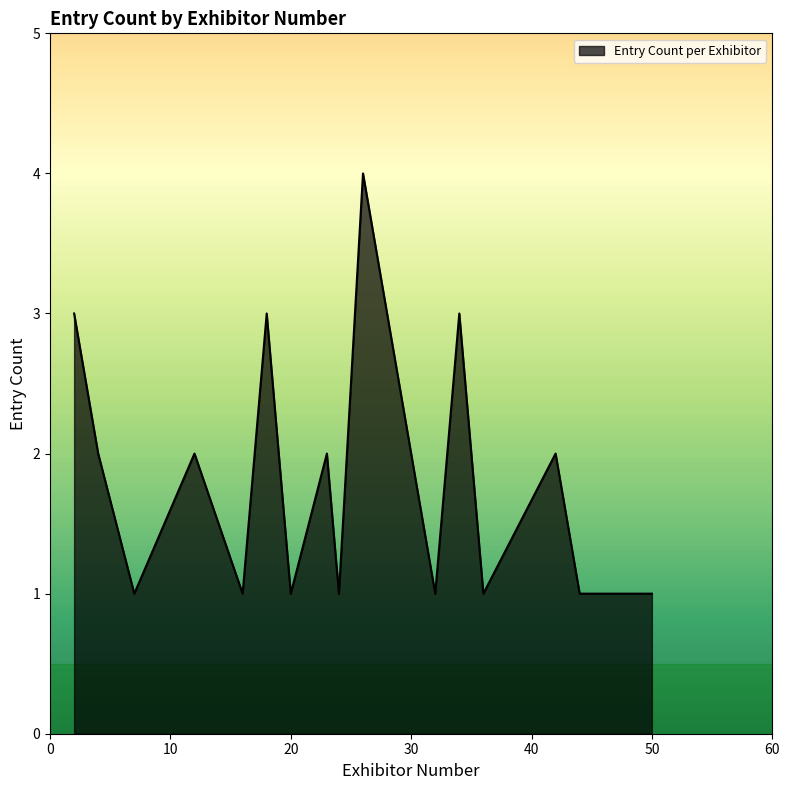

What is the maximum value shown in the chart?

4